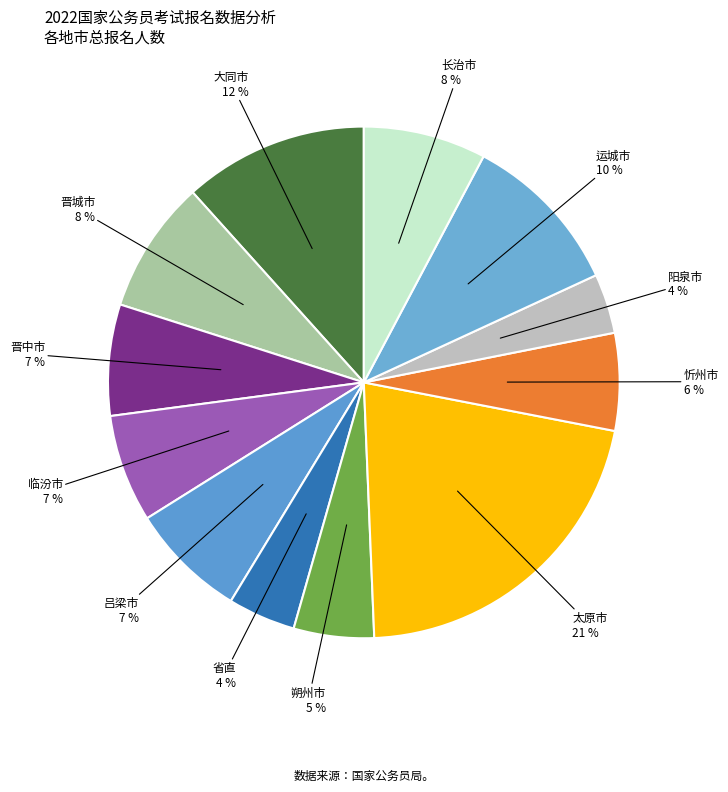

To the nearest percent, what is the average slice percentage?

8%